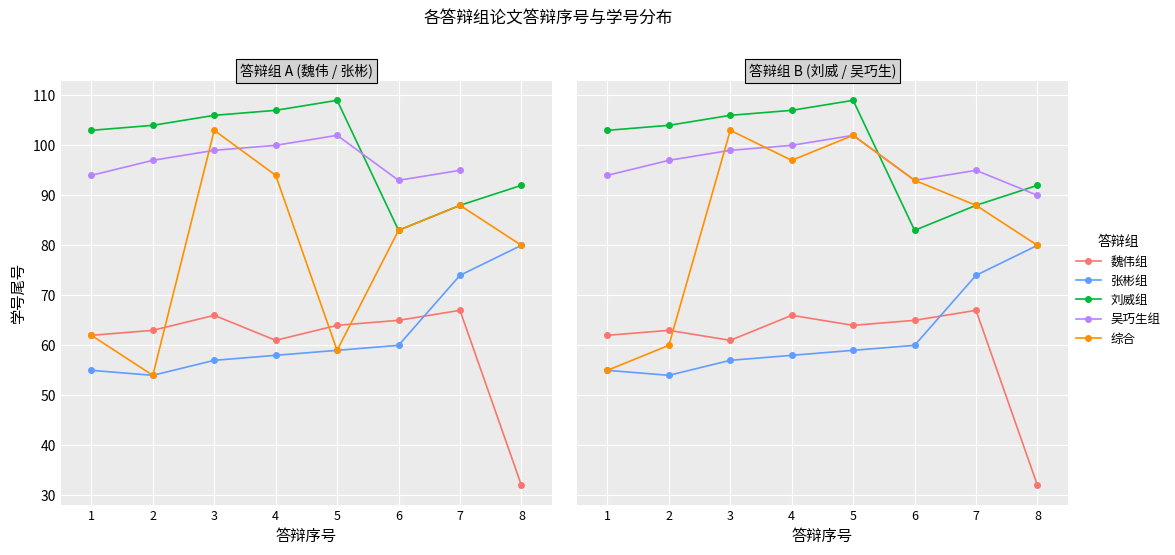

What is the minimum value shown in the chart?

32